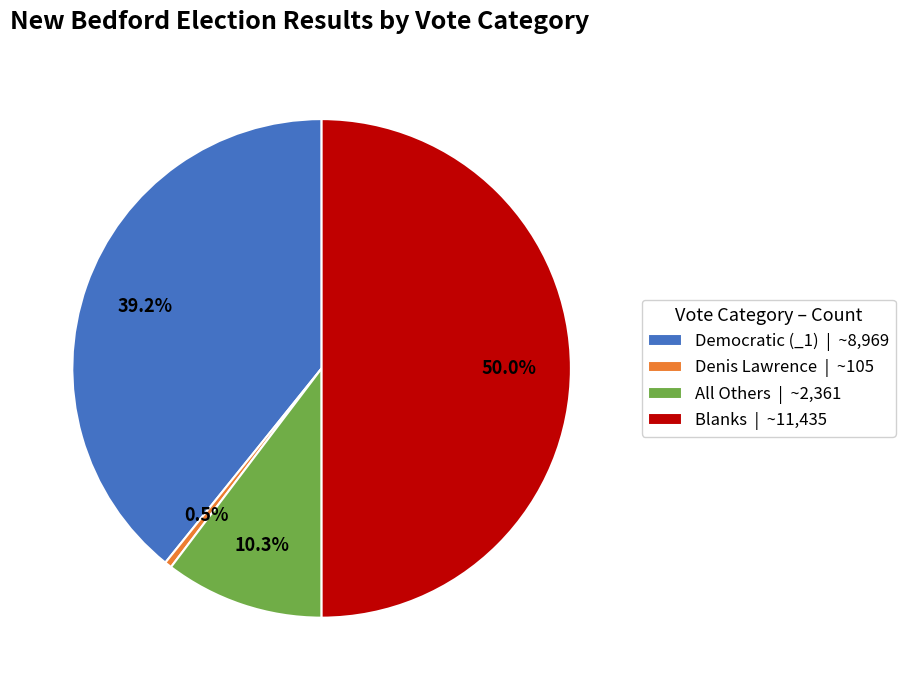

Approximately how many times larger is the value at Blanks compared to Denis Lawrence?

108.9